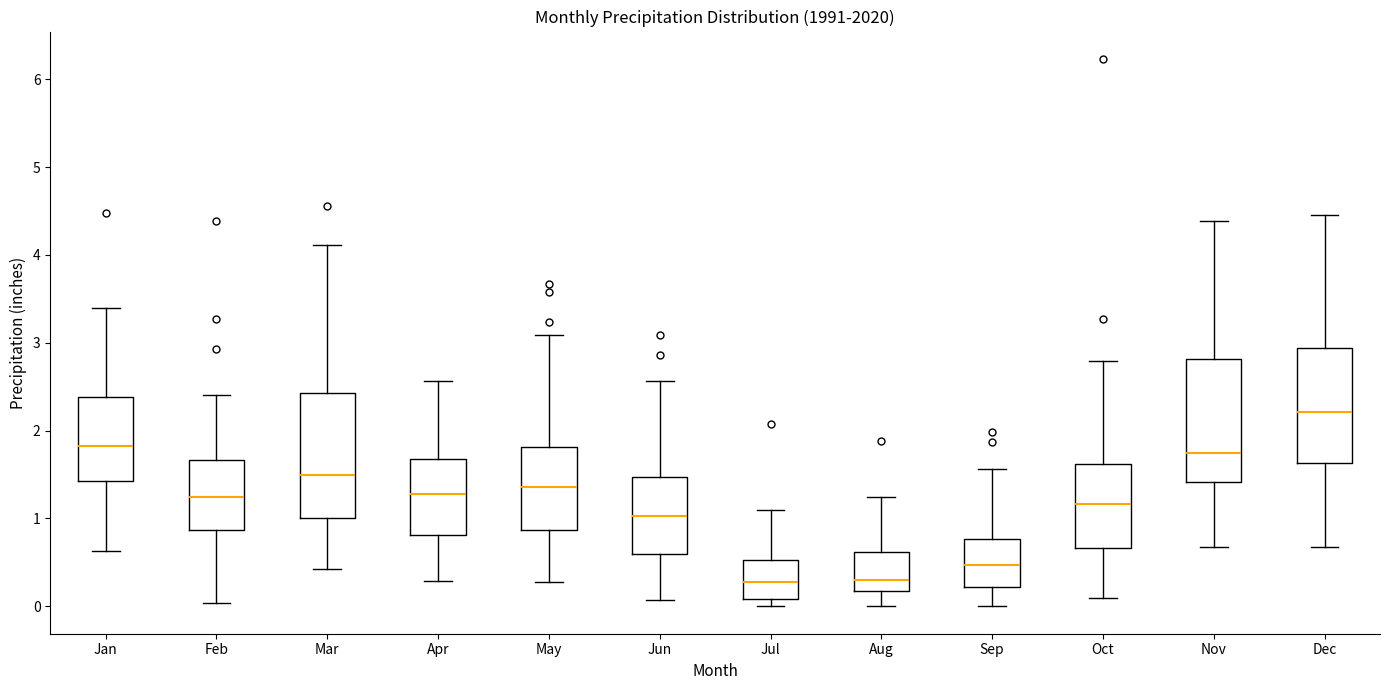

Reading left to right, transcribe this box plot: for each box, give where its median line is, the range the box spans, and where its two whiskers end, as read against the y-axis. The values are not printed on the chart, so give them approximately, as read against the axis.

Jan: median 1.8, box 1.4 to 2.4, whiskers 0.6 to 3.4
Feb: median 1.3, box 0.9 to 1.7, whiskers 0.0 to 2.4
Mar: median 1.5, box 1.0 to 2.4, whiskers 0.4 to 4.1
Apr: median 1.3, box 0.8 to 1.7, whiskers 0.3 to 2.6
May: median 1.4, box 0.9 to 1.8, whiskers 0.3 to 3.1
Jun: median 1.0, box 0.6 to 1.5, whiskers 0.1 to 2.6
Jul: median 0.3, box 0.1 to 0.5, whiskers 0.0 to 1.1
Aug: median 0.3, box 0.2 to 0.6, whiskers 0.0 to 1.2
Sep: median 0.5, box 0.2 to 0.8, whiskers 0.0 to 1.6
Oct: median 1.2, box 0.7 to 1.6, whiskers 0.1 to 2.8
Nov: median 1.7, box 1.4 to 2.8, whiskers 0.7 to 4.4
Dec: median 2.2, box 1.6 to 2.9, whiskers 0.7 to 4.5